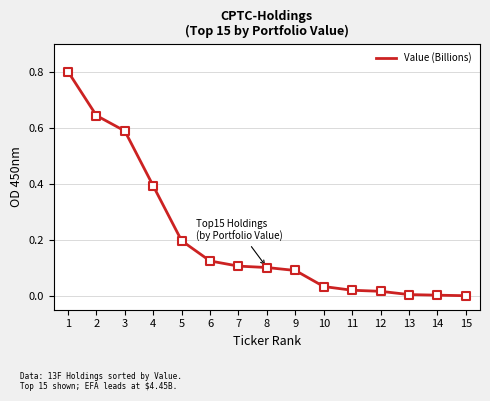

What is the change in value from 3 to 11?

-0.6